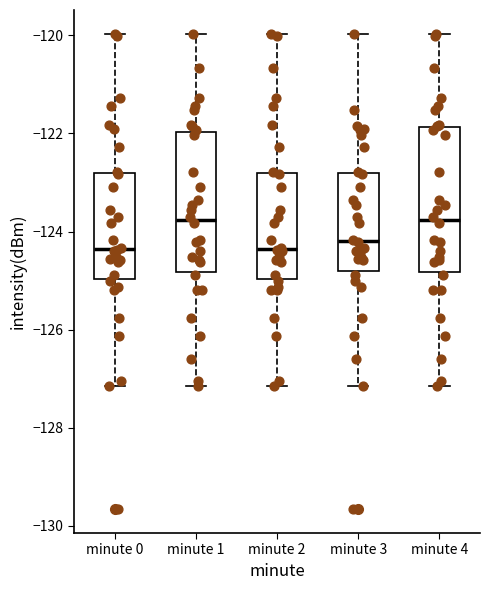

Reading left to right, transcribe this box plot: for each box, give where its median line is, the range the box spans, and where its two whiskers end, as read against the y-axis. The values are not printed on the chart, so give them approximately, as read against the axis.

minute 0: median -124.4, box -125.0 to -122.8, whiskers -127.2 to -120.0
minute 1: median -123.8, box -124.8 to -122.0, whiskers -127.2 to -120.0
minute 2: median -124.4, box -125.0 to -122.8, whiskers -127.2 to -120.0
minute 3: median -124.2, box -124.8 to -122.8, whiskers -127.2 to -120.0
minute 4: median -123.8, box -124.8 to -121.8, whiskers -127.2 to -120.0